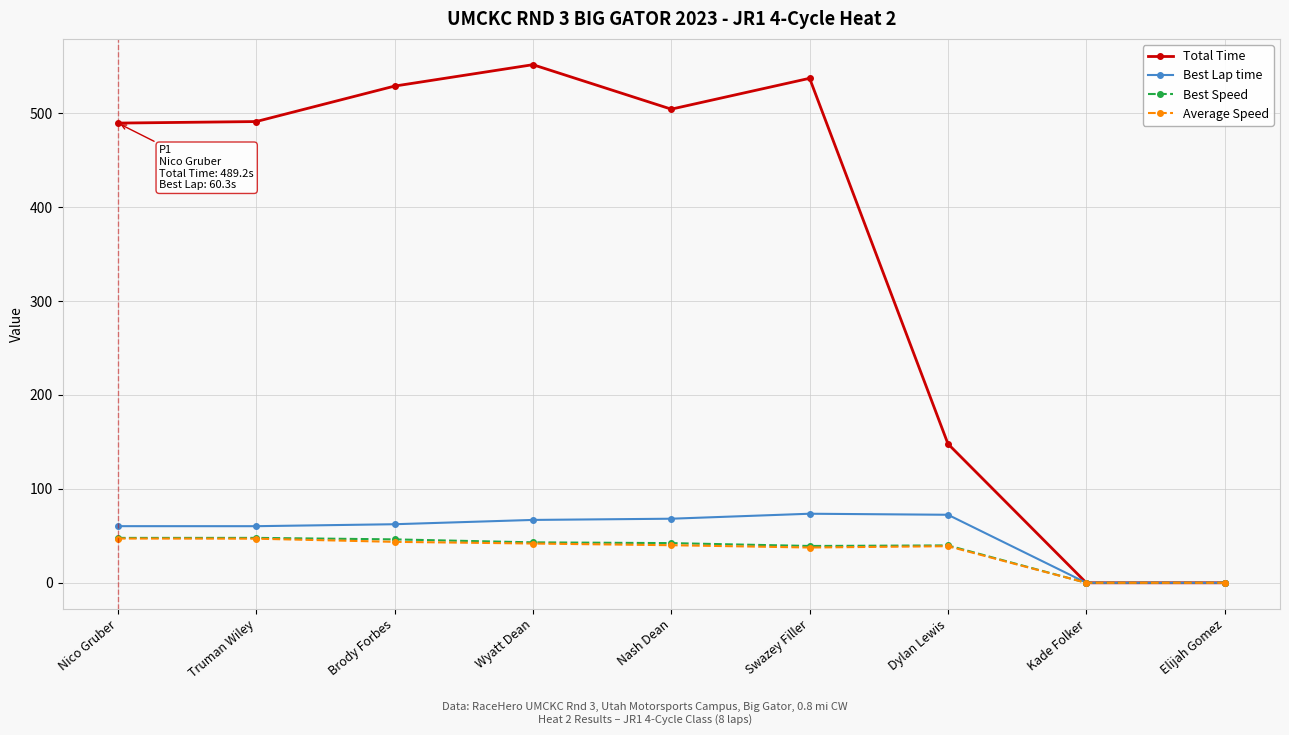

True or false: Total Time has a value of 528.6 at Brody Forbes.

True